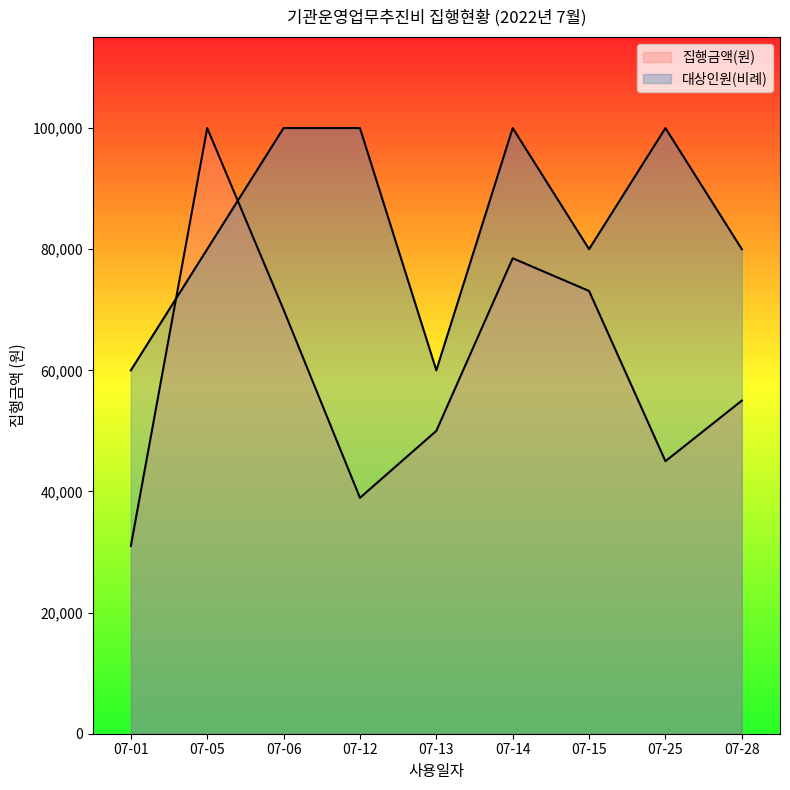

What is the minimum value for 대상인원?

60000